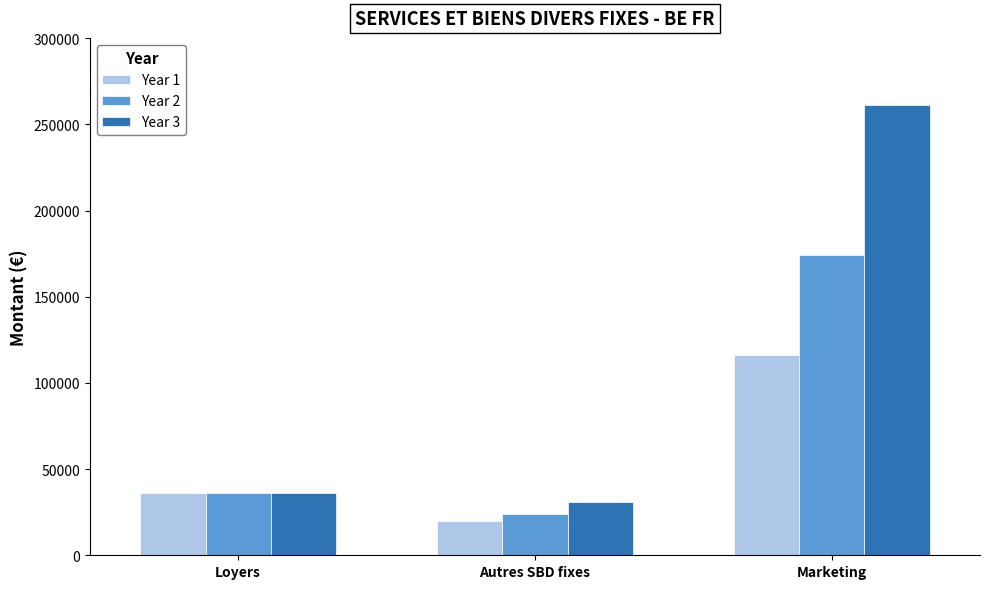

What position from the left is Autres SBD fixes?

2